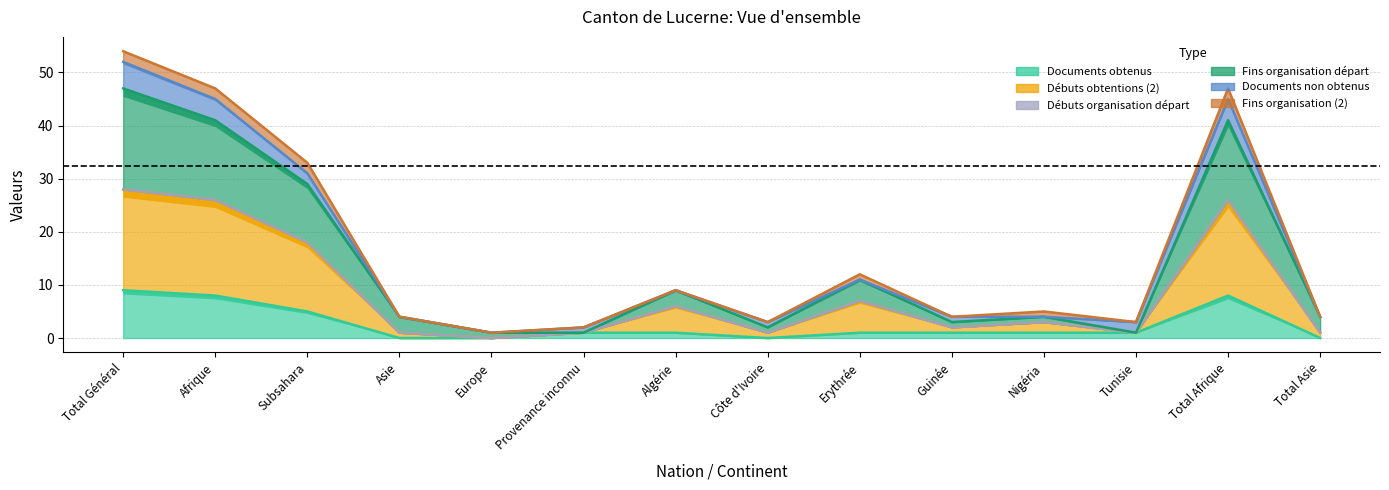

The value of col_8 at Tunisie is 0. True or false?

False